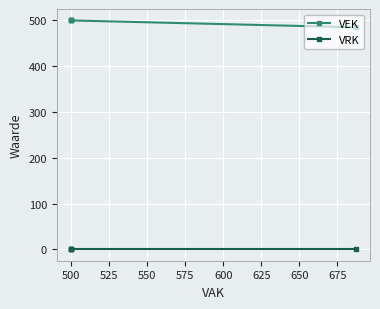

True or false: VRK and VEK intersect in this chart.

False